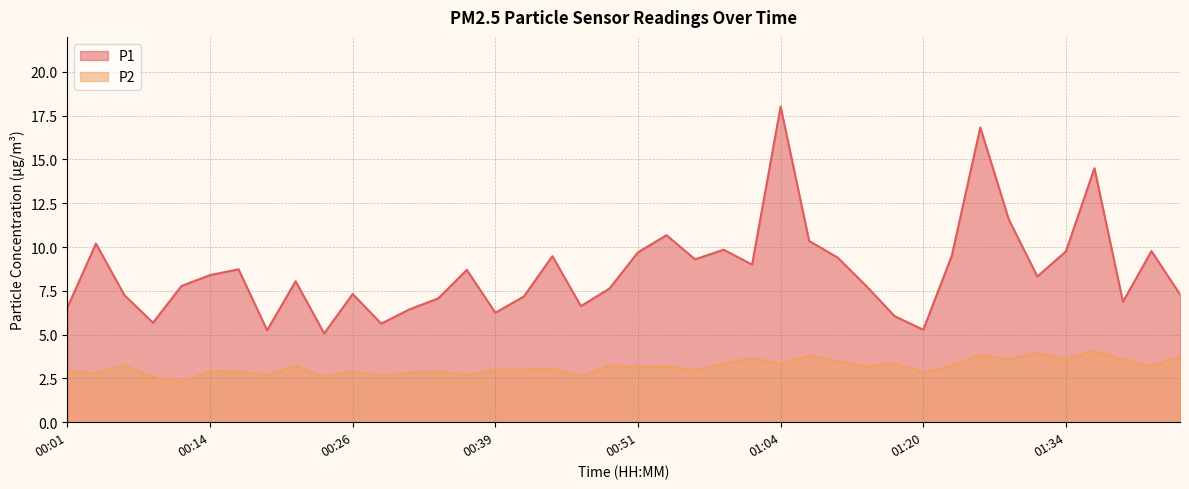

What is the greatest value displayed?

18.0